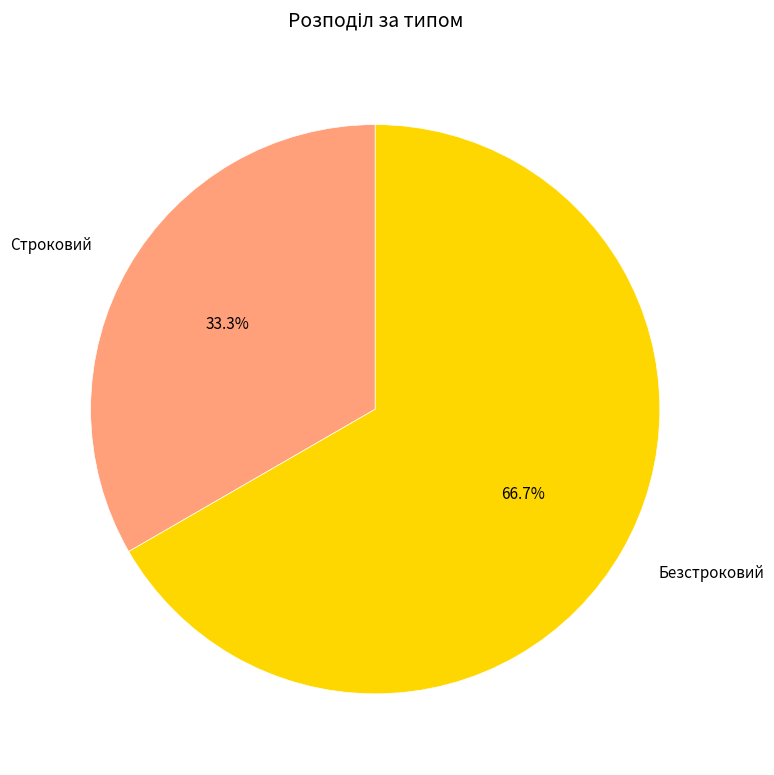

What percentage is the Строковий slice, to the nearest percent?

33%